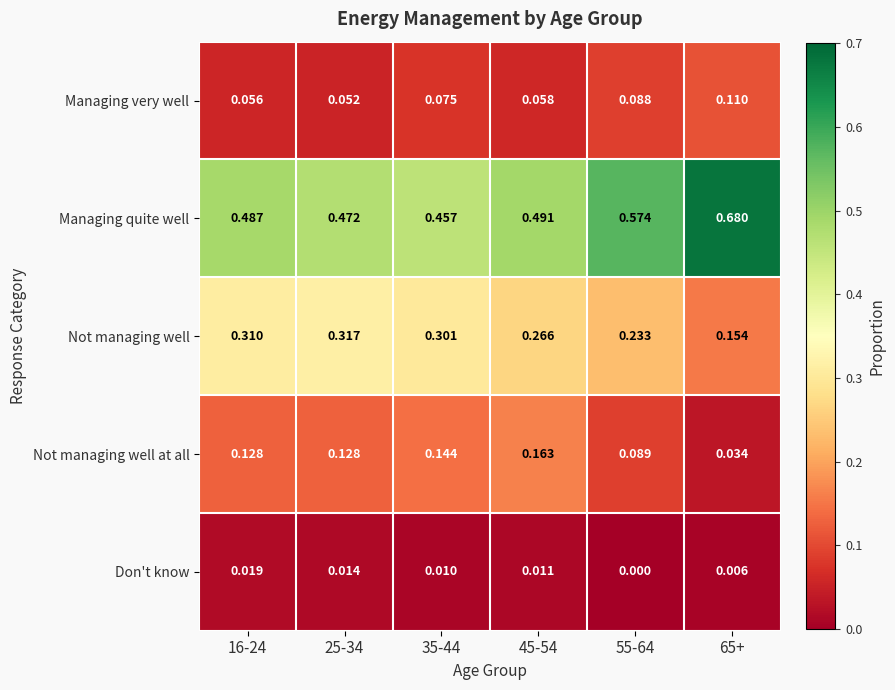

How many categories are shown in the chart?

6